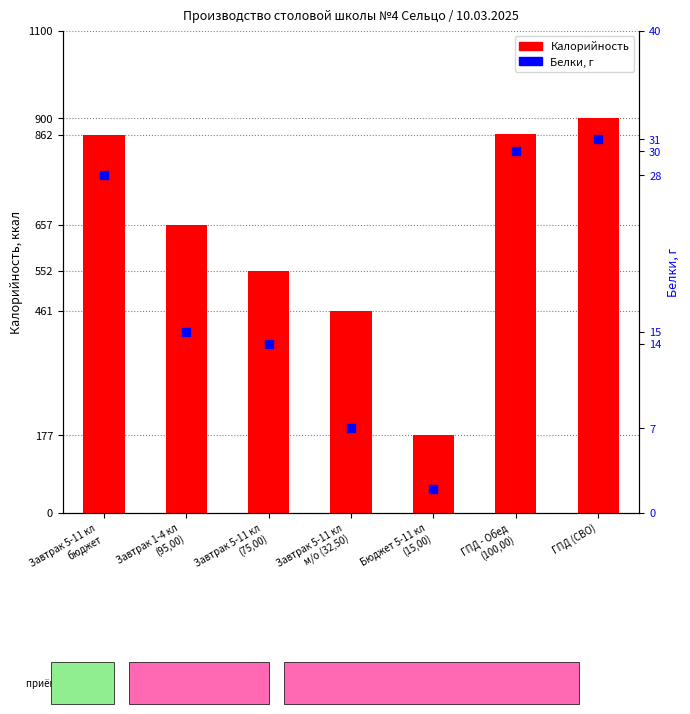

Which series contains the highest Y value?

Калорийность